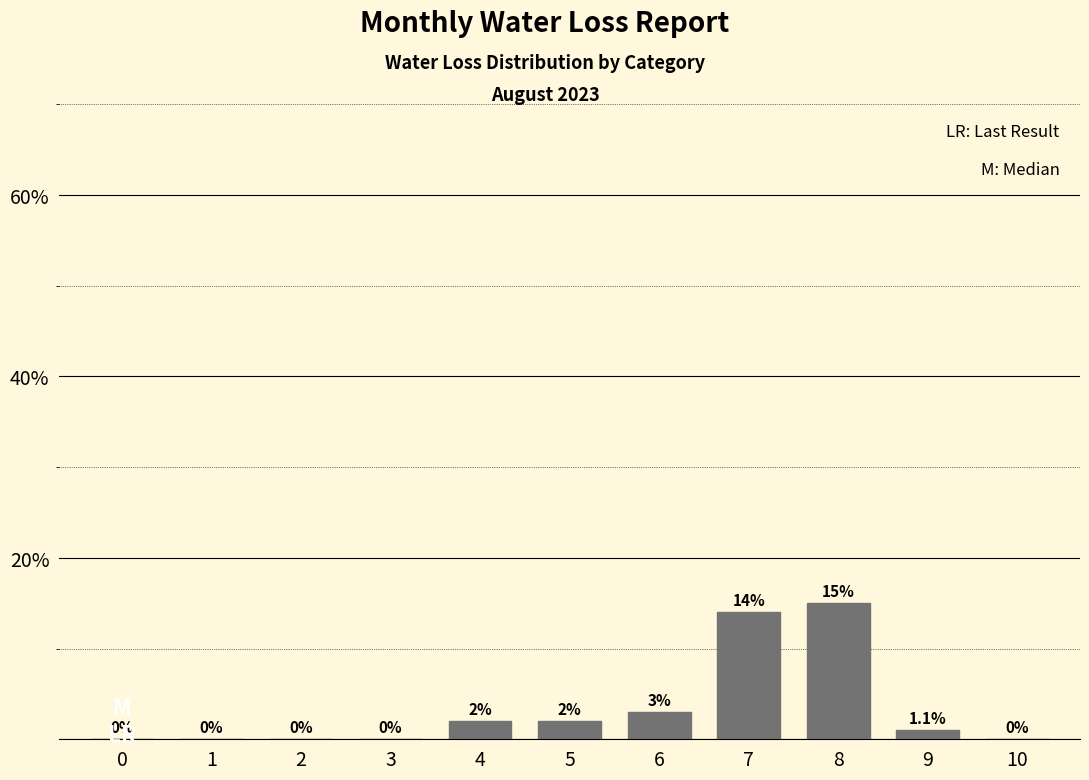

Reading right to left, transcribe all the data shown in this chart.

10=0	9=1	8=15	7=14	6=3	5=2	4=2	3=0	2=0	1=0	0=0